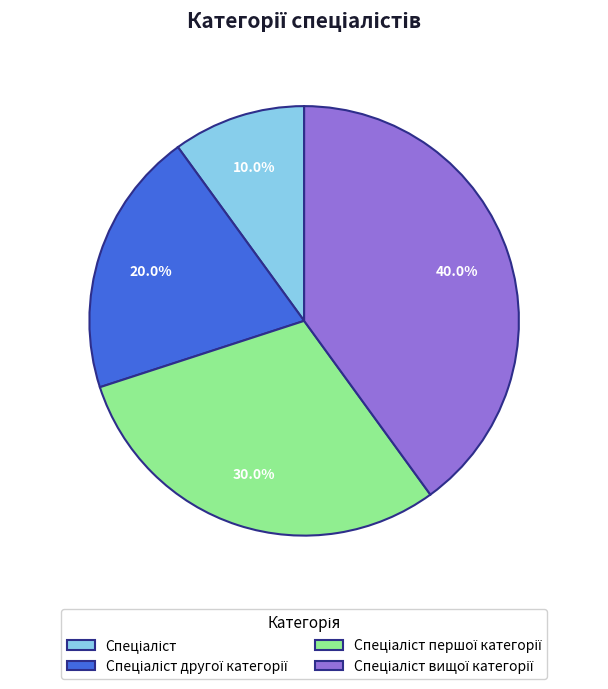

How many segments does this pie chart have?

4